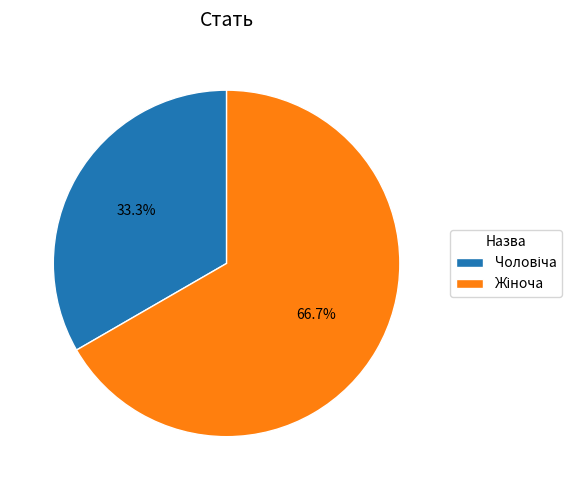

Is there a majority slice in this chart?

Yes